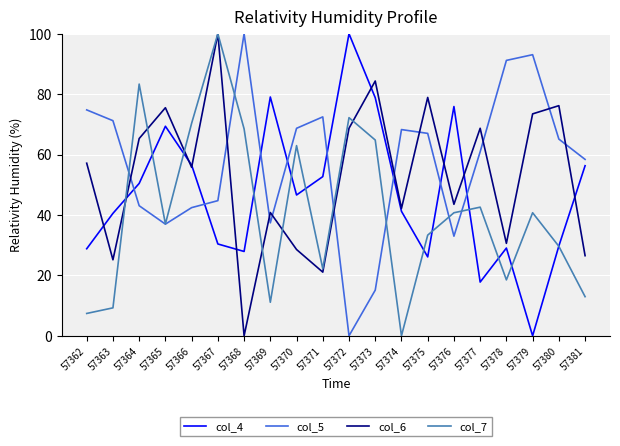

Between 57372 and 57377, which series saw the biggest shift?

col_4